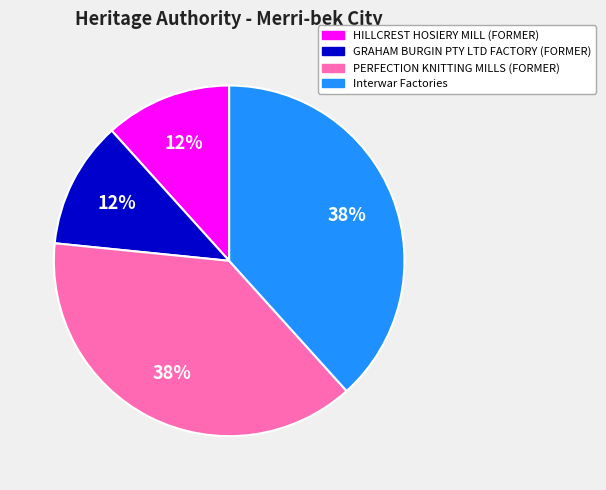

True or false: Interwar Factories accounts for 25% of the total.

False